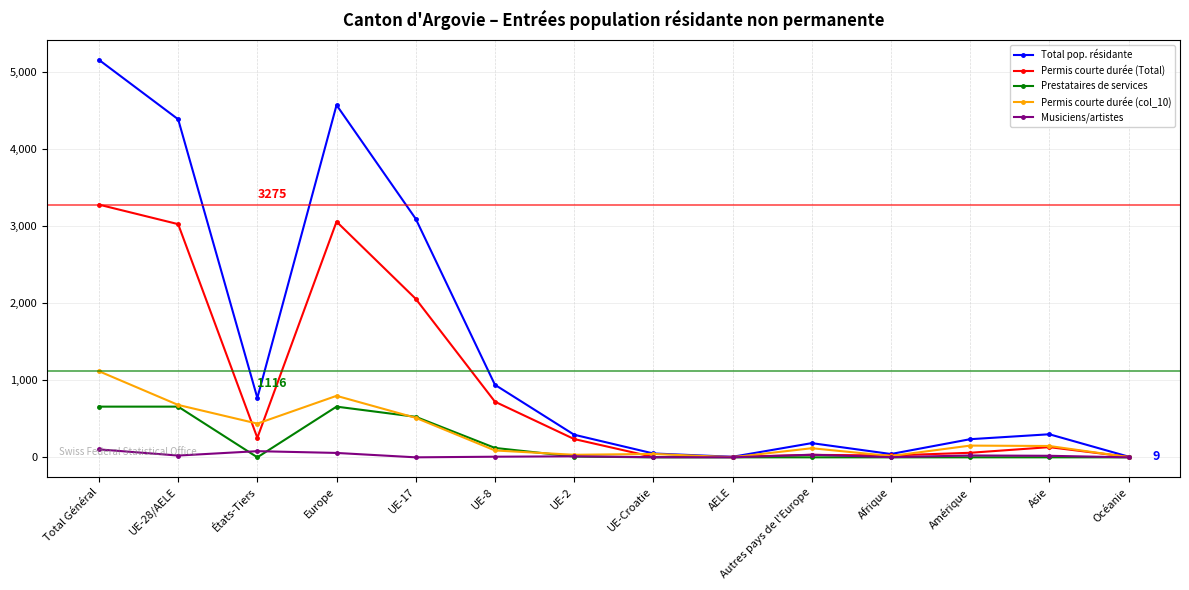

At which category does Total pop. résidante reach its first local valley?

États-Tiers